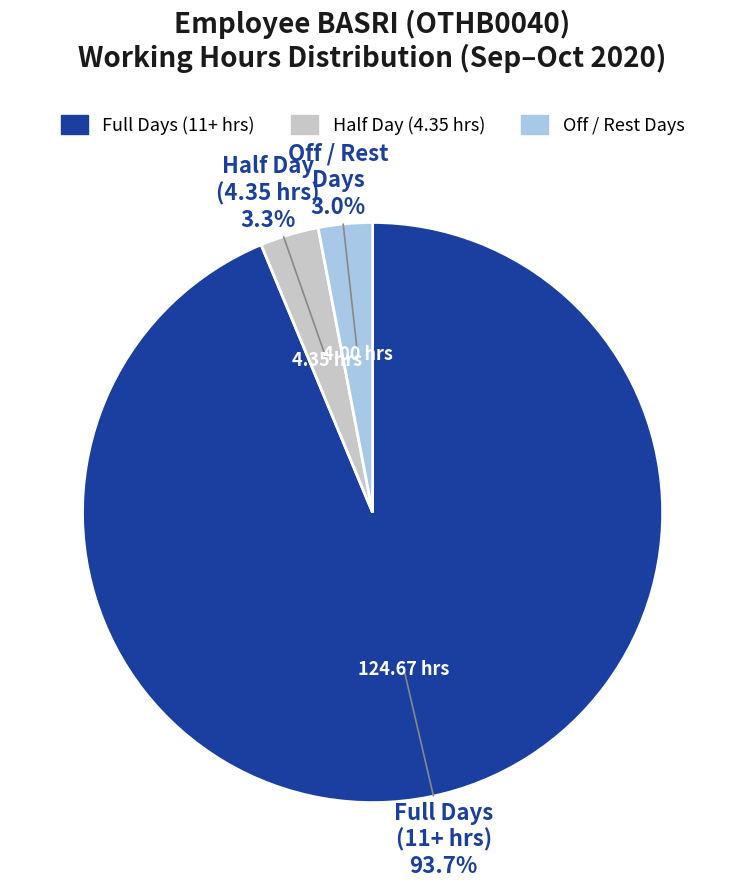

Is there any slice that represents more than half of the pie?

Yes